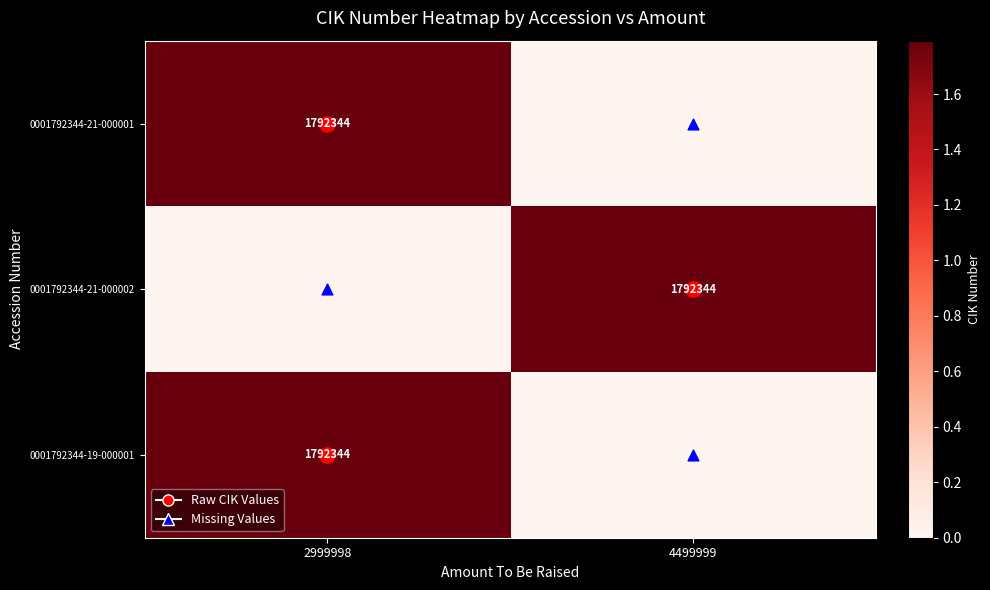

Is the value of 0001792344-19-000001 at 4499999 greater than the value of 0001792344-21-000001 at 4499999?

No